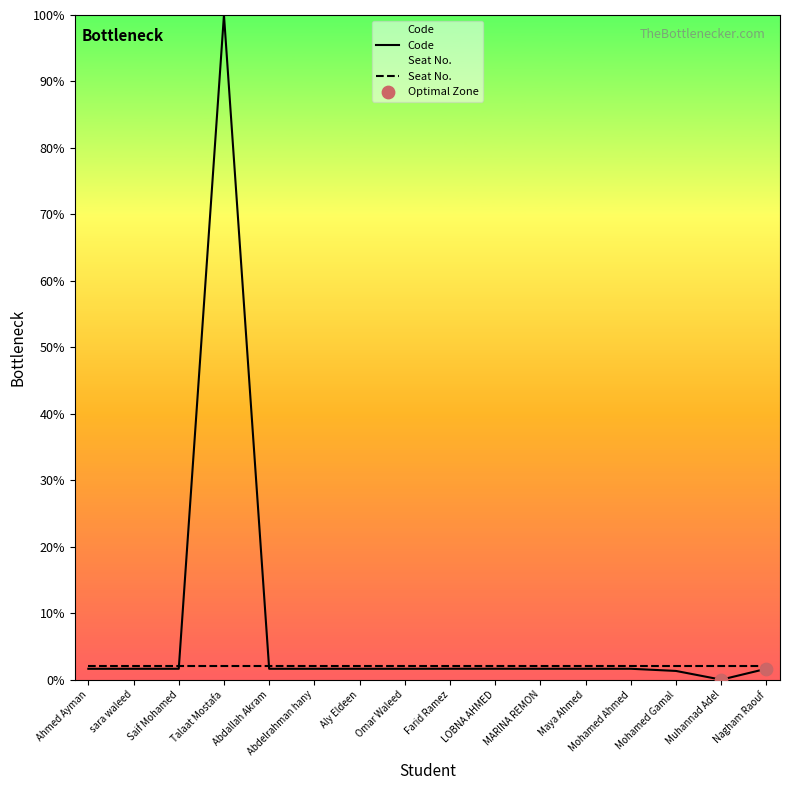

Which has a higher value, Muhannad Adel or sara waleed?

sara waleed